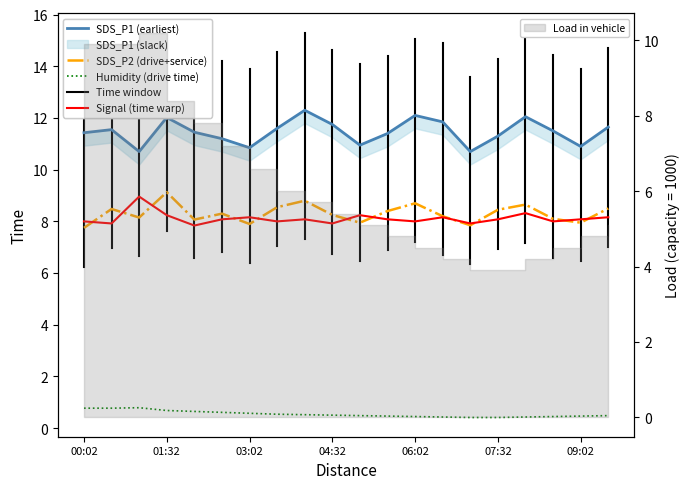

What is the difference between the Signal values at 00:02 and 09:02?

0.1